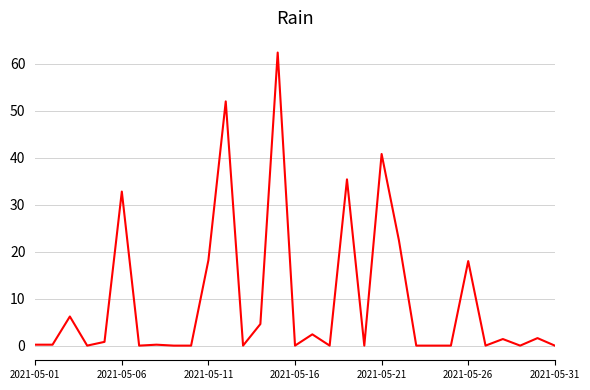

What is the maximum value shown in the chart?

62.4